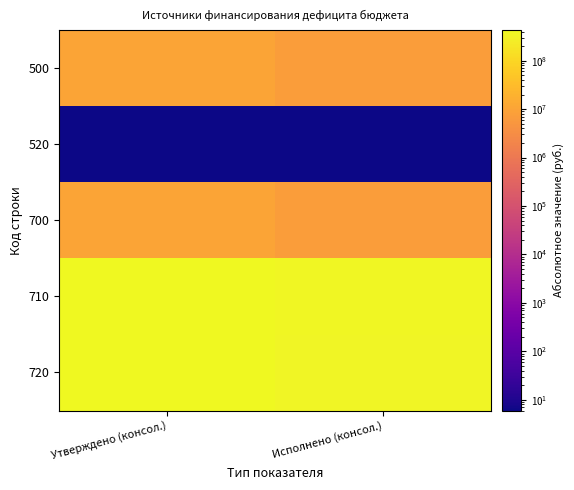

Reading left to right, extract all data points from this chart.

500: Утверждено (консол.)=10214987.3	Исполнено (консол.)=7407182.1
520: Утверждено (консол.)=6.0	Исполнено (консол.)=6.0
700: Утверждено (консол.)=10214981.3	Исполнено (консол.)=7407188.1
710: Утверждено (консол.)=415882644.8	Исполнено (консол.)=375713657.7
720: Утверждено (консол.)=425403214.6	Исполнено (консол.)=368306469.6